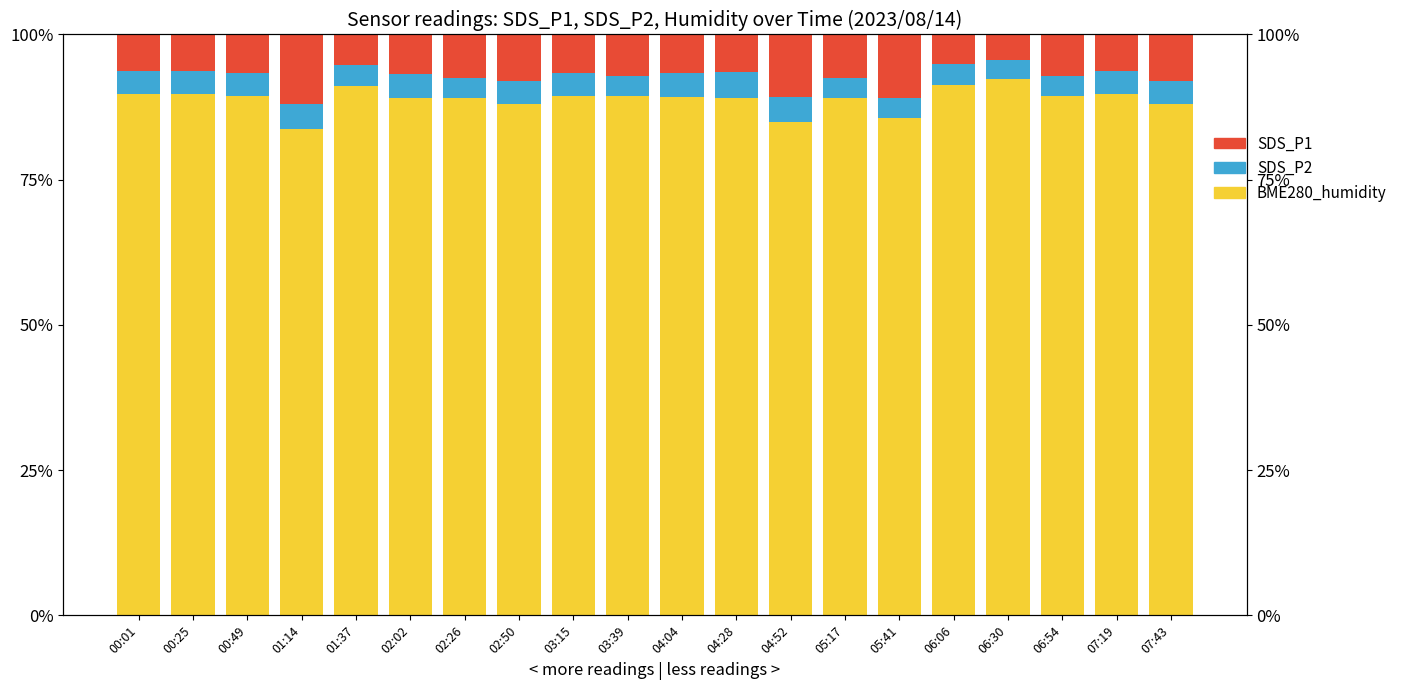

How many groups of bars are there?

20